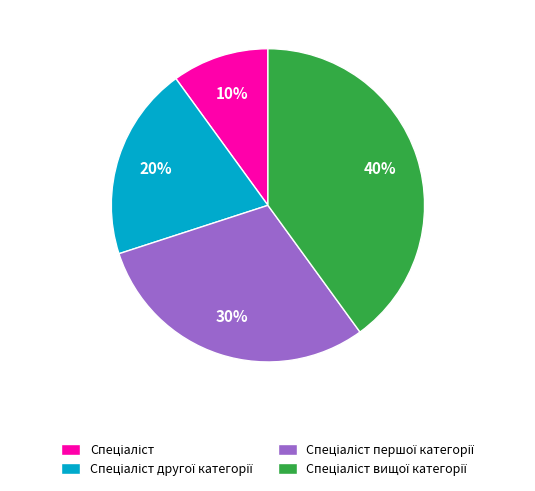

To the nearest percent, what is the average slice percentage?

25%